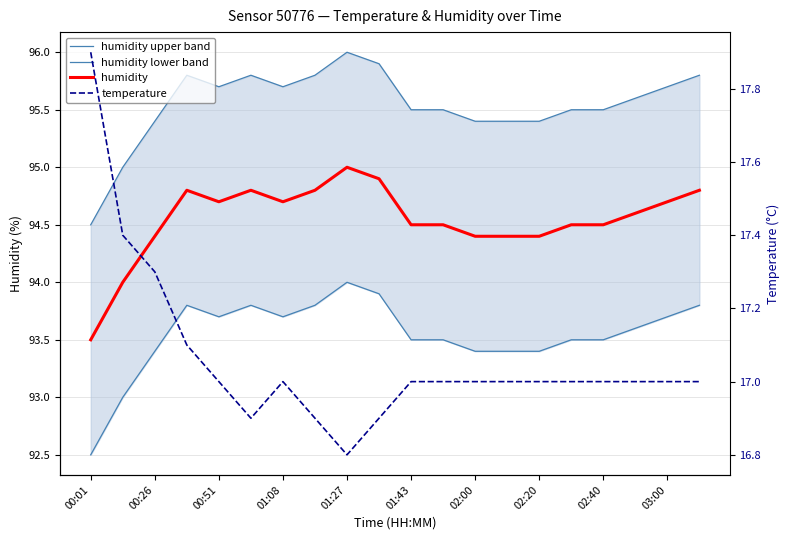

What is the sum of the humidity values at 01:08 and 01:43?

189.2